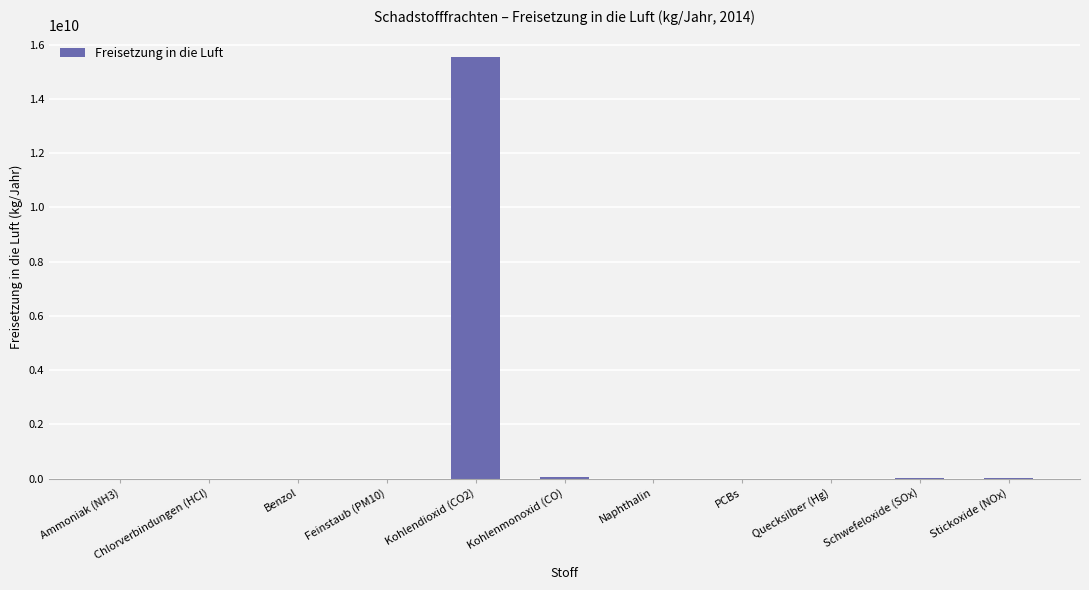

The chart shows a value of -6309979739 at PCBs. True or false?

False